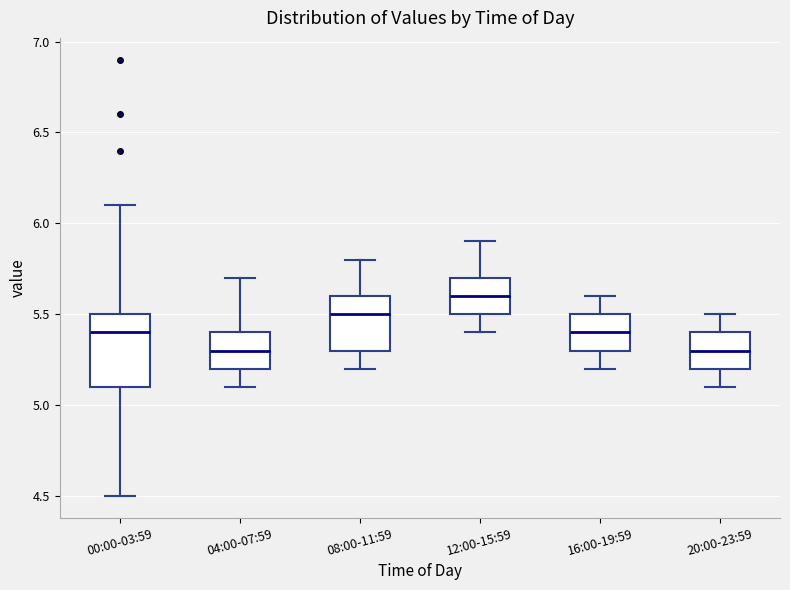

Which box is the tallest, from its lower edge to its upper edge?

00:00-03:59